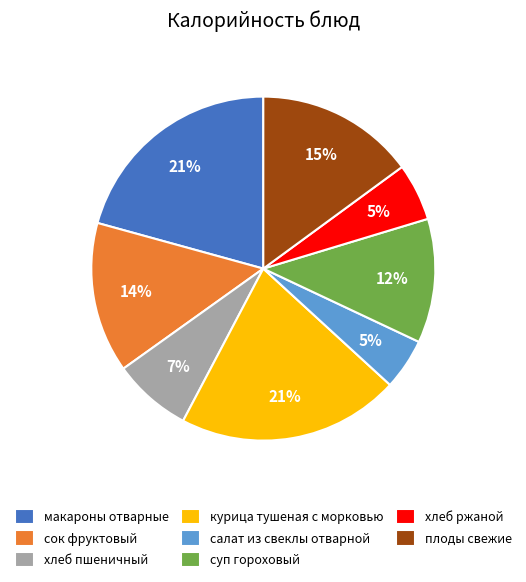

To the nearest percent, what portion does сок фруктовый represent?

14%